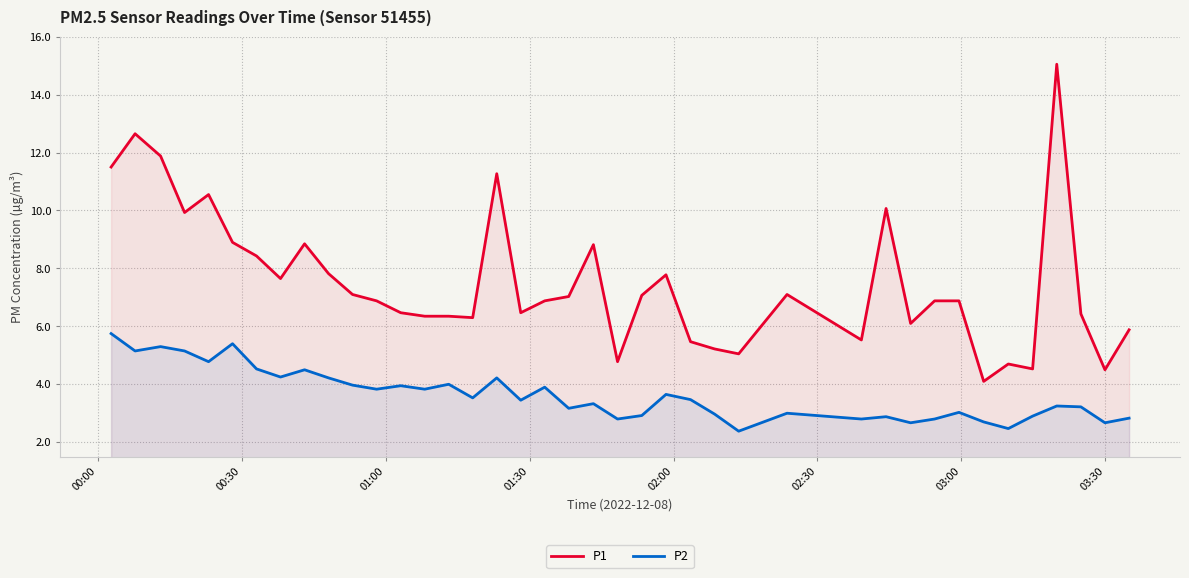

What is the difference between the maximum and minimum values in the P2 series?

3.4